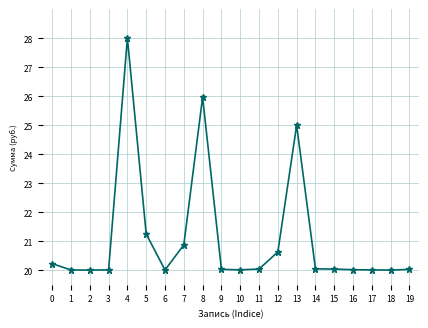

Approximately how many times larger is the value at 19 compared to 17?

1.0